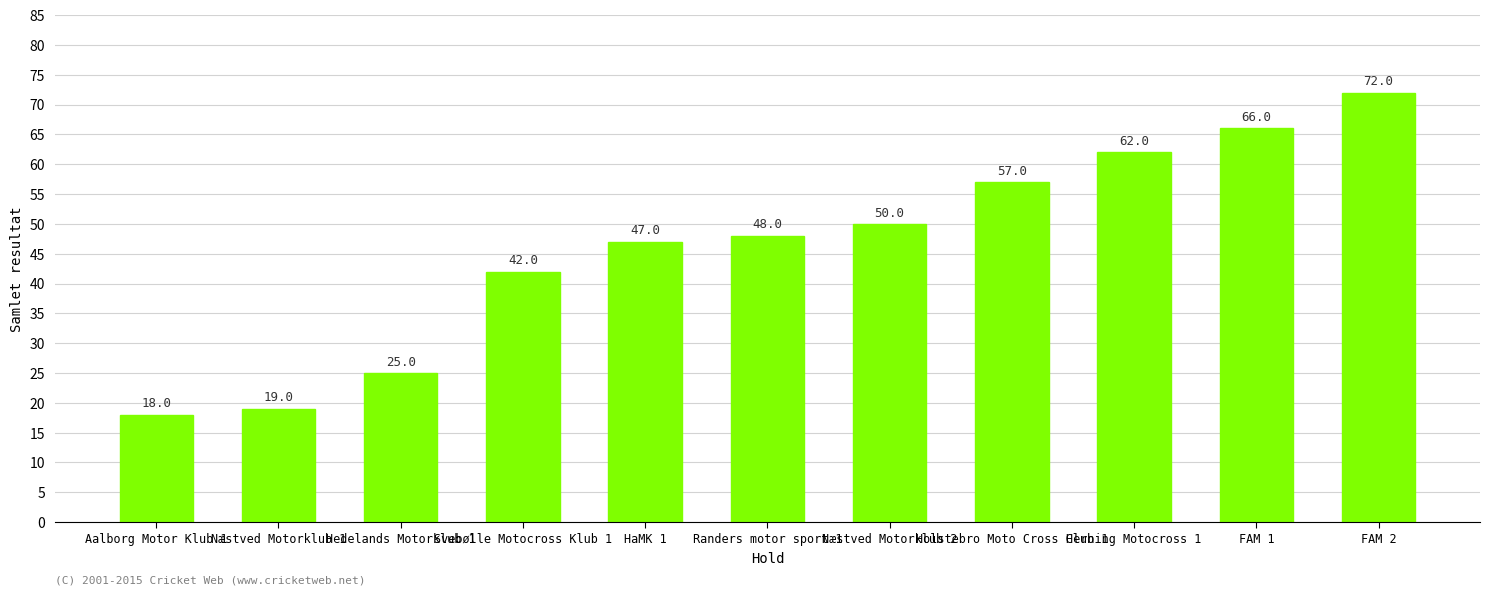

Is it true that the value at Næstved Motorklub 1 is 19?

True